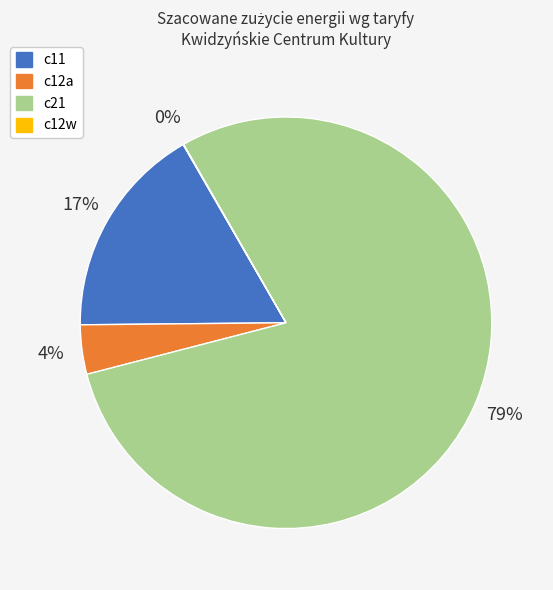

The c12a slice represents 4% of the pie. True or false?

True